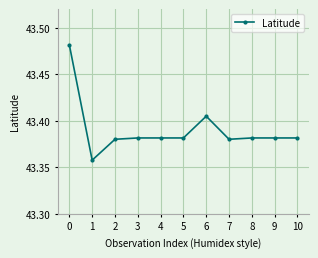

Where is the first local minimum?

1